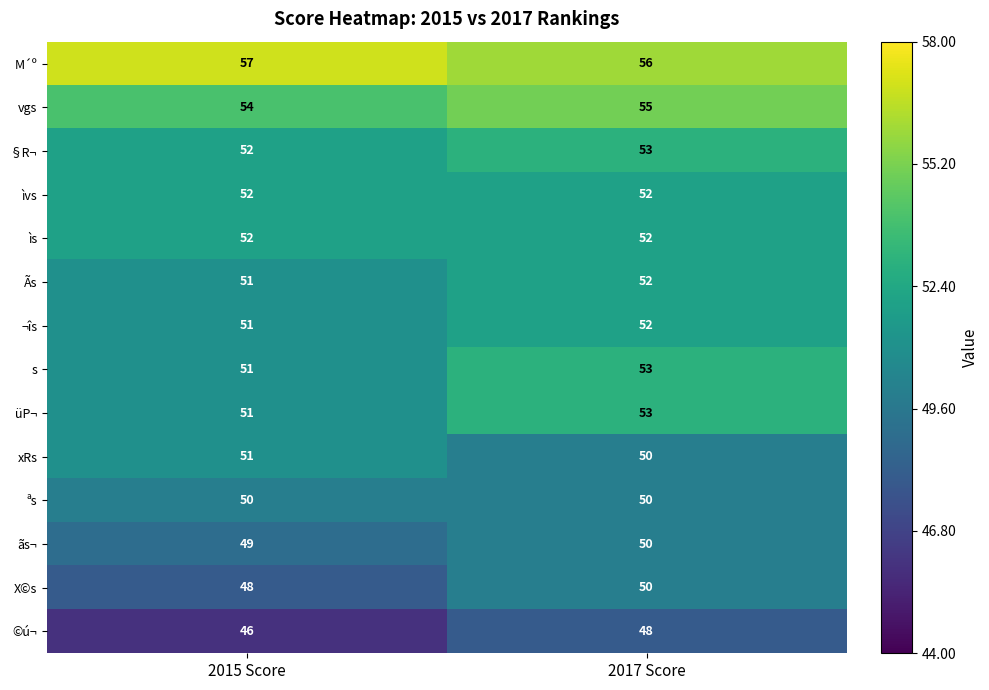

Which category has the lowest value across all series?

2015 Score